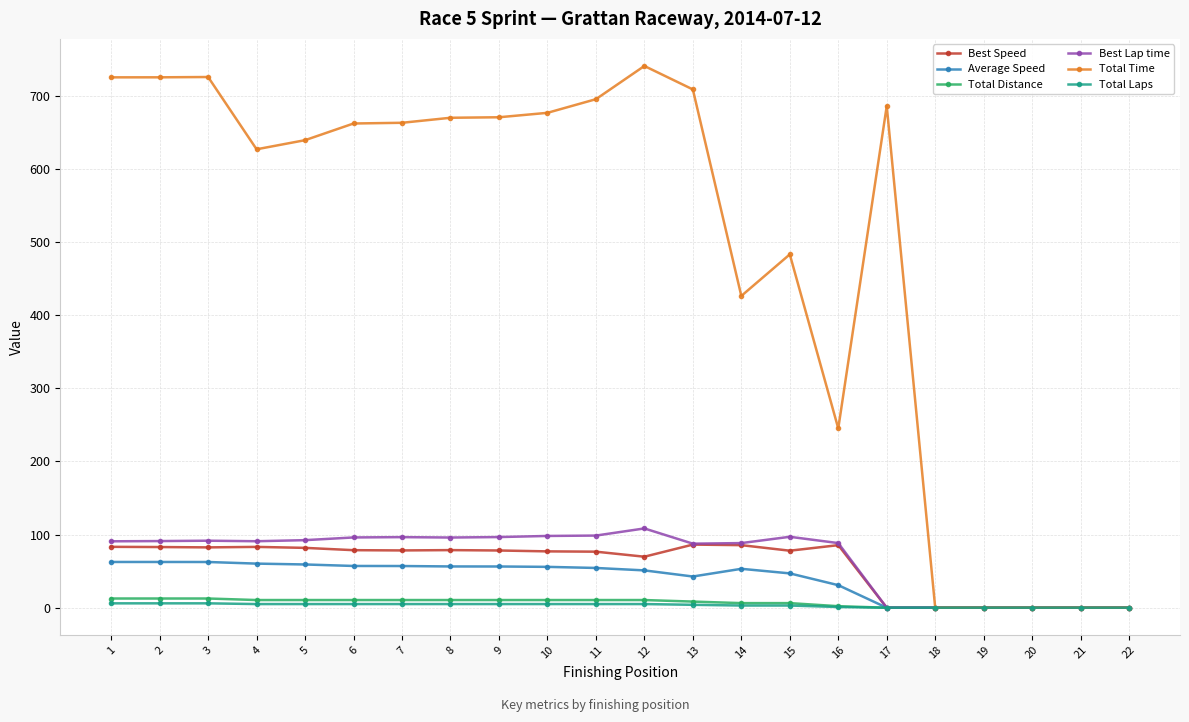

How many categories are shown in the chart?

22